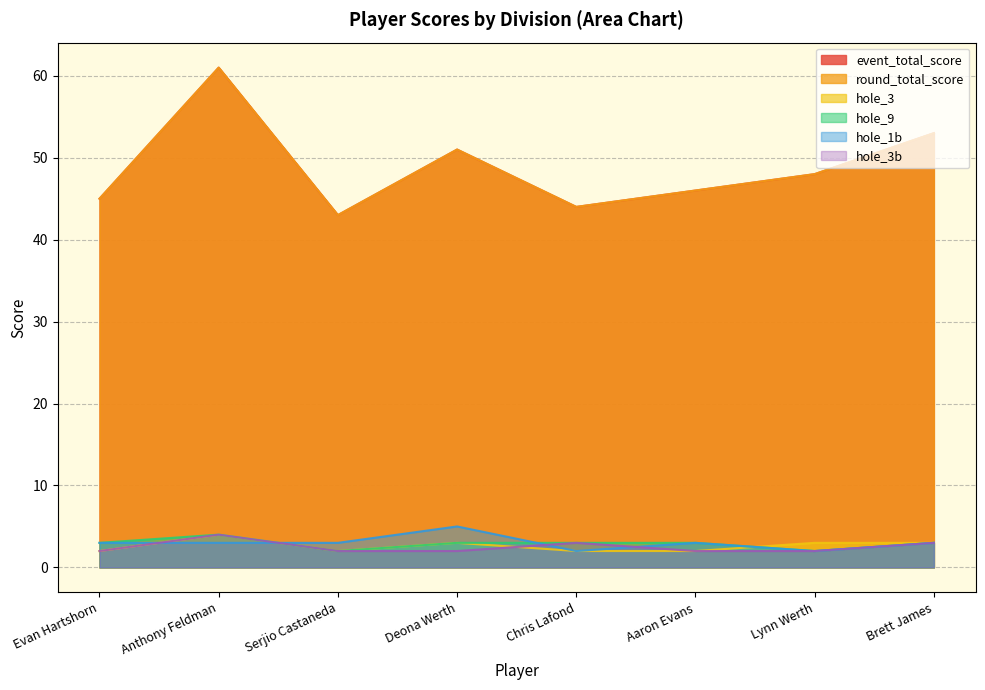

What is the label of the 4th point from the right?

Chris Lafond